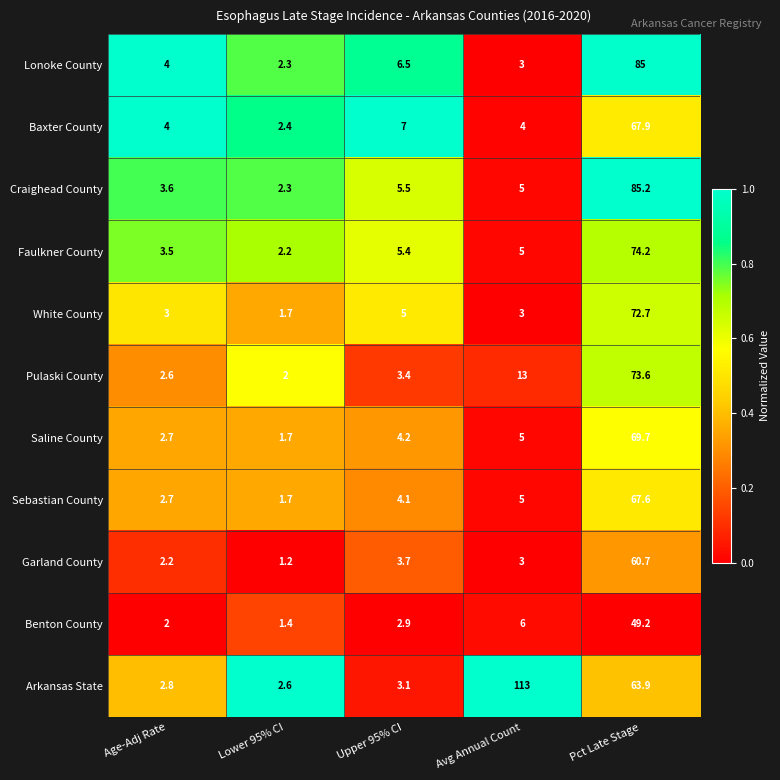

True or false: Baxter County has a value of 4.0 at Age-Adj Rate.

True